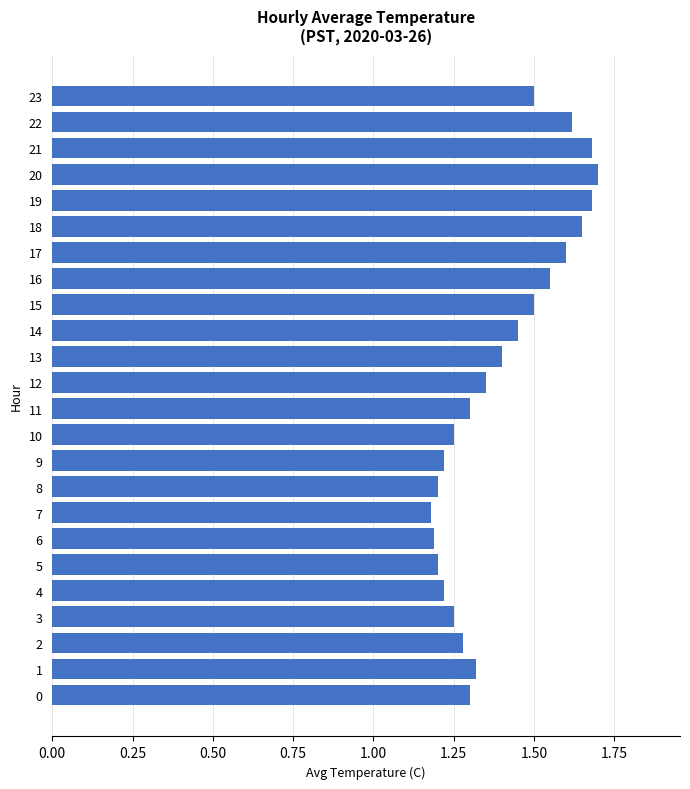

The value at 11 is 0.6. True or false?

False